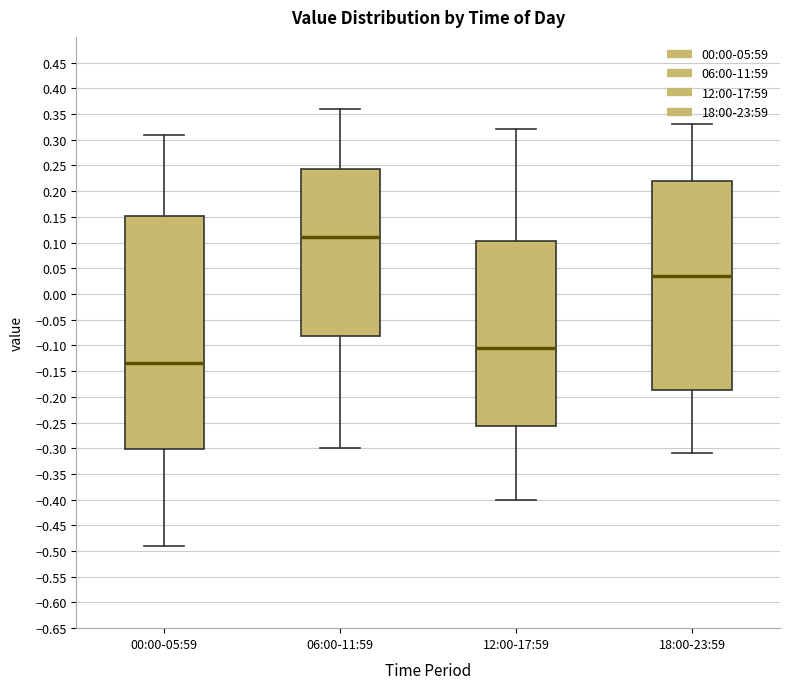

Reading left to right, read every box against the y-axis: the position of its median line, the range the box covers, and the ends of its whiskers. The values are not printed on the chart, so give them approximately, as read against the axis.

00:00-05:59: median -0.135, box -0.300 to 0.155, whiskers -0.490 to 0.310
06:00-11:59: median 0.110, box -0.080 to 0.245, whiskers -0.300 to 0.360
12:00-17:59: median -0.105, box -0.255 to 0.105, whiskers -0.400 to 0.320
18:00-23:59: median 0.035, box -0.185 to 0.220, whiskers -0.310 to 0.330